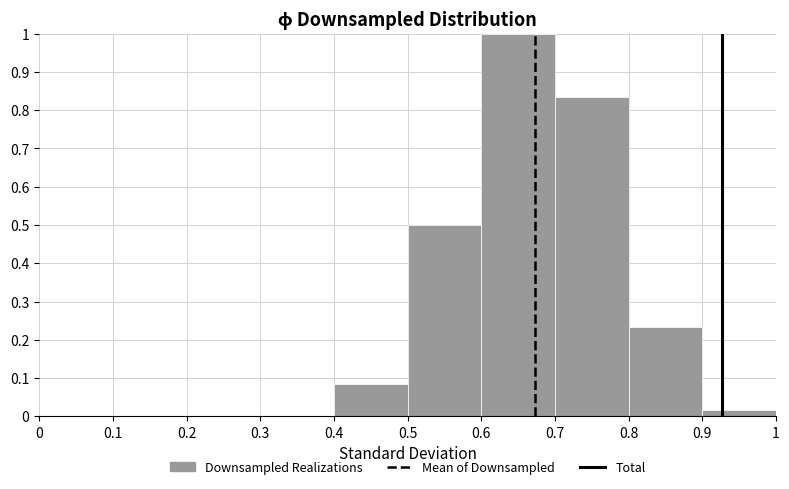

Which range on the x-axis has the tallest bar?

0.6 to 0.7